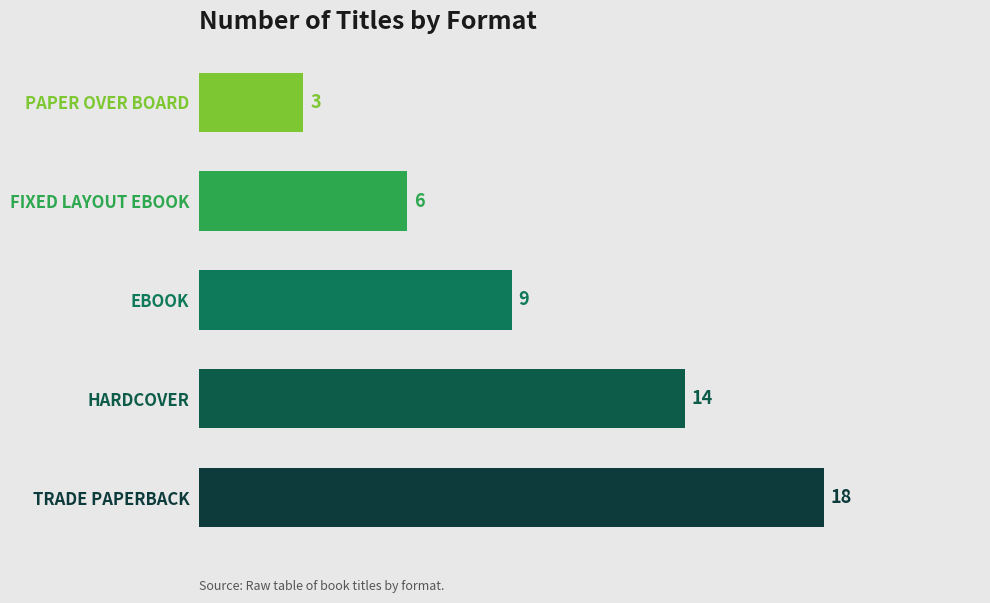

Reading top to bottom, list all the values displayed in this chart.

3	6	9	14	18